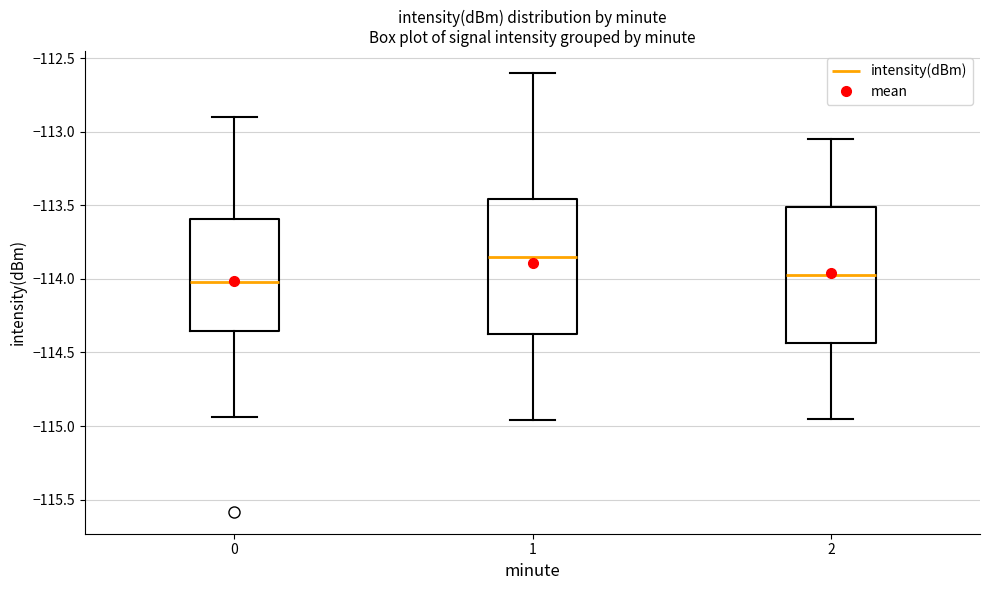

Where does the upper whisker of the box at x = 1 end on the y-axis? The values are not printed on the chart, so give them approximately, as read against the axis.

-112.60